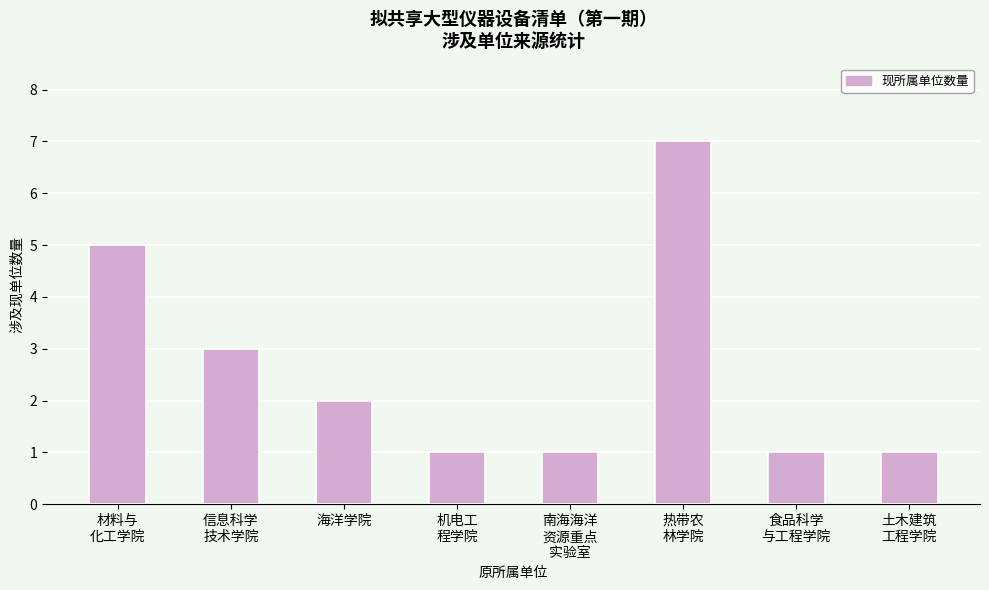

Reading left to right, what are all the values shown in this chart?

5	3	2	1	1	7	1	1